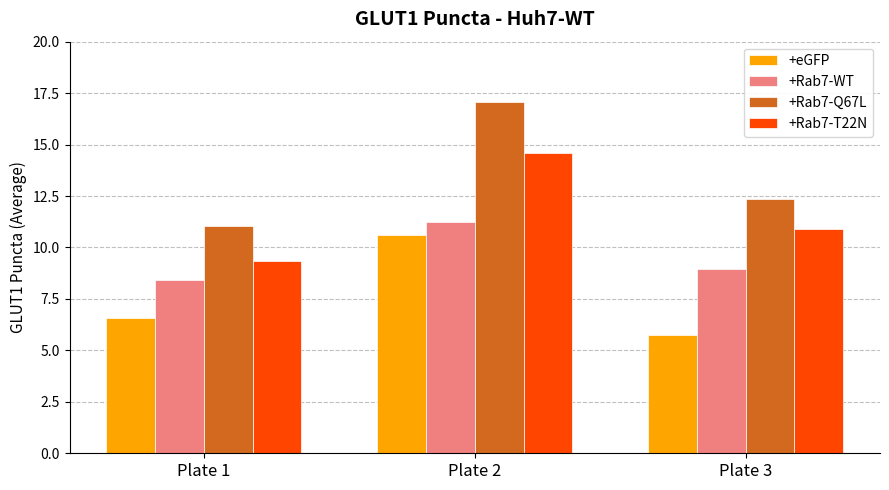

What value does the +Rab7-Q67L series have at Plate 2?

17.1